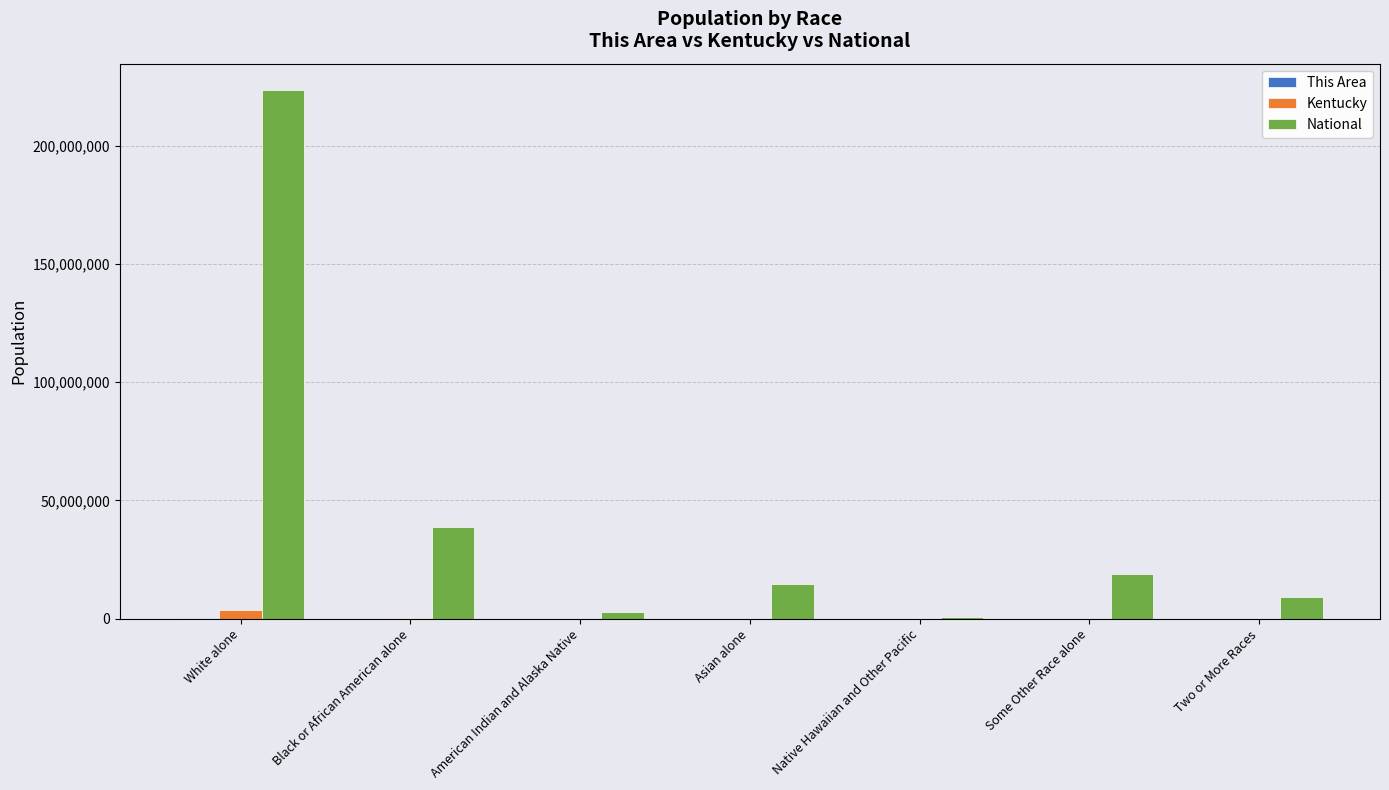

What is the total value across all series at American Indian and Alaska Native?

2942527